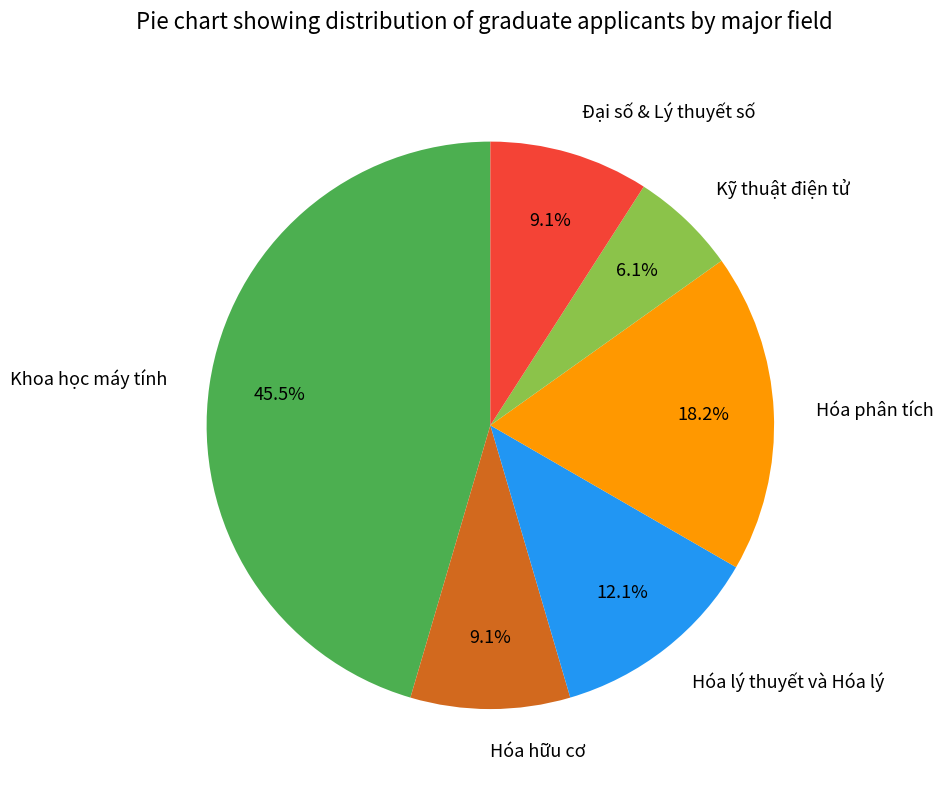

To the nearest percent, what portion does Hóa phân tích represent?

18%